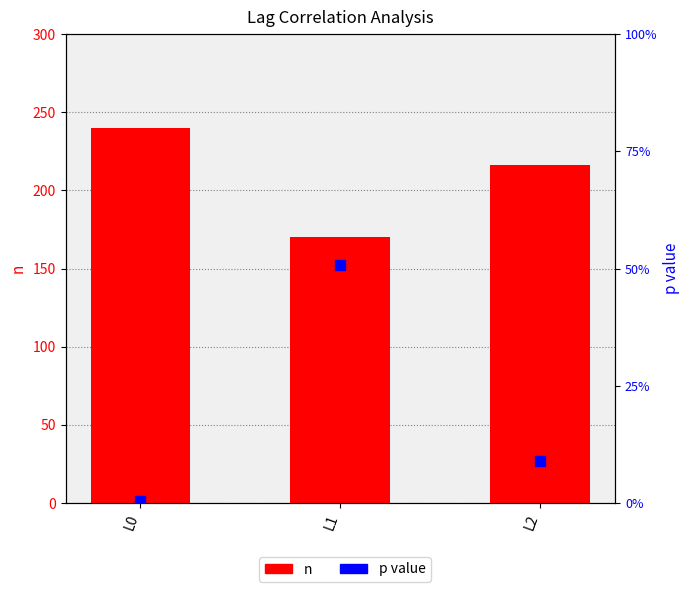

Is the value of n at L2 greater than the value of p value at L2?

Yes